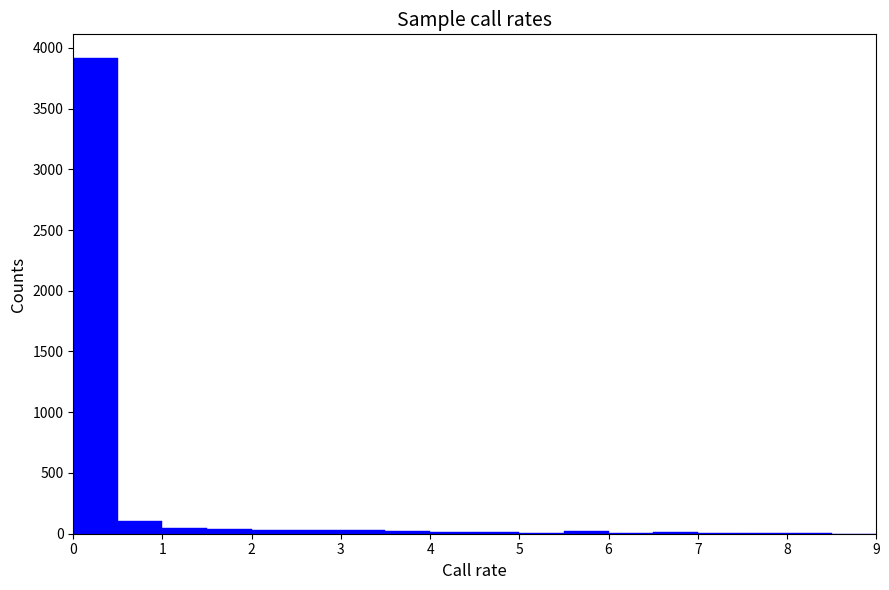

Which range on the x-axis has the tallest bar?

0.0 to 0.5